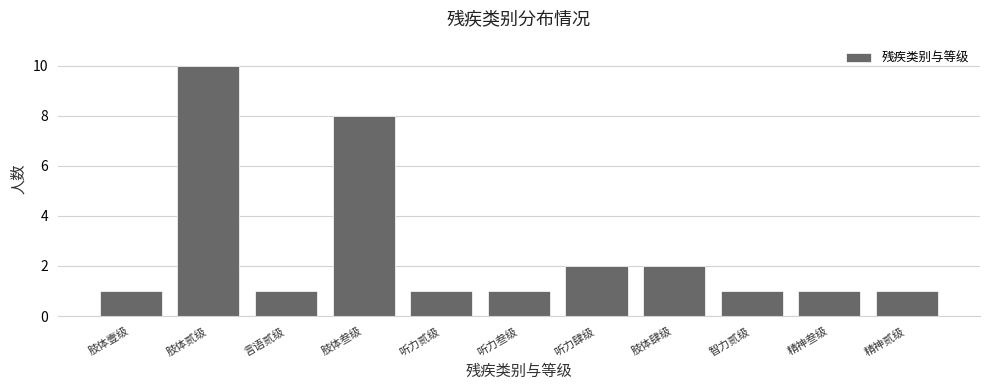

Reading left to right, extract all data points from this chart.

肢体壹级=1	肢体贰级=10	言语贰级=1	肢体叁级=8	听力贰级=1	听力叁级=1	听力肆级=2	肢体肆级=2	智力贰级=1	精神叁级=1	精神贰级=1